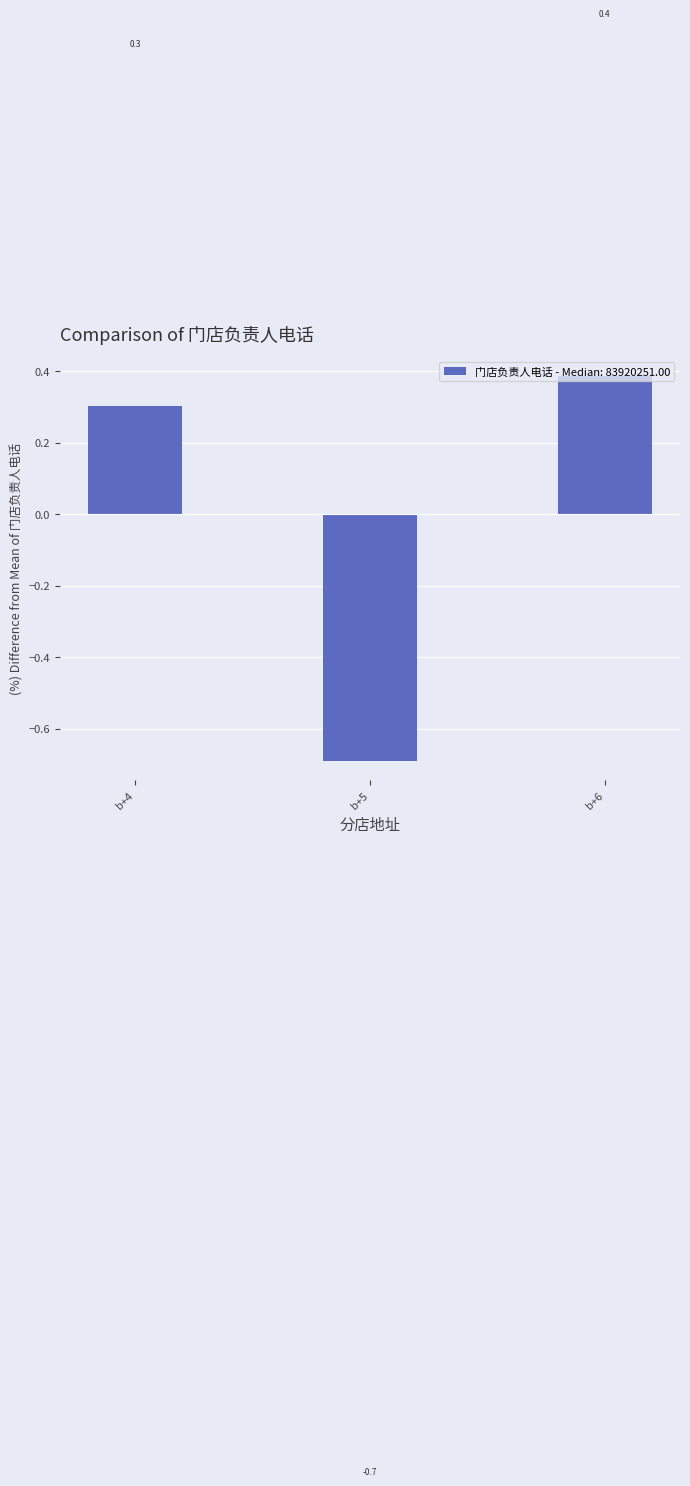

What is the value of the 1st bar from the left?

0.3